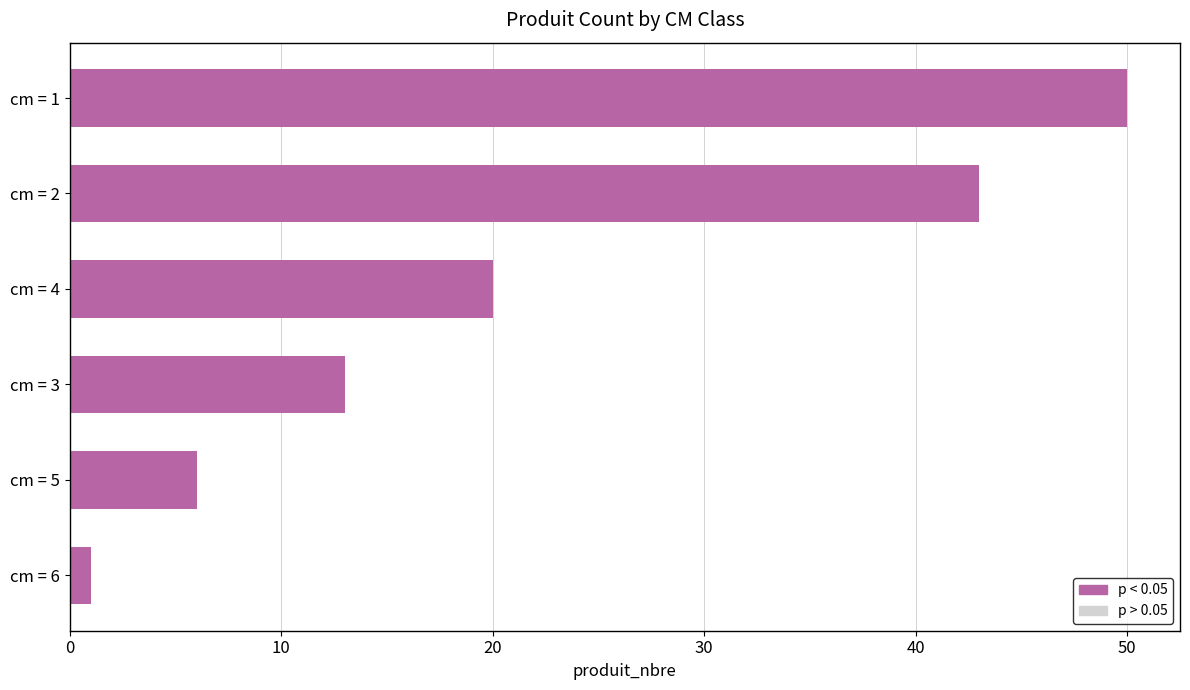

What is the greatest value displayed?

50